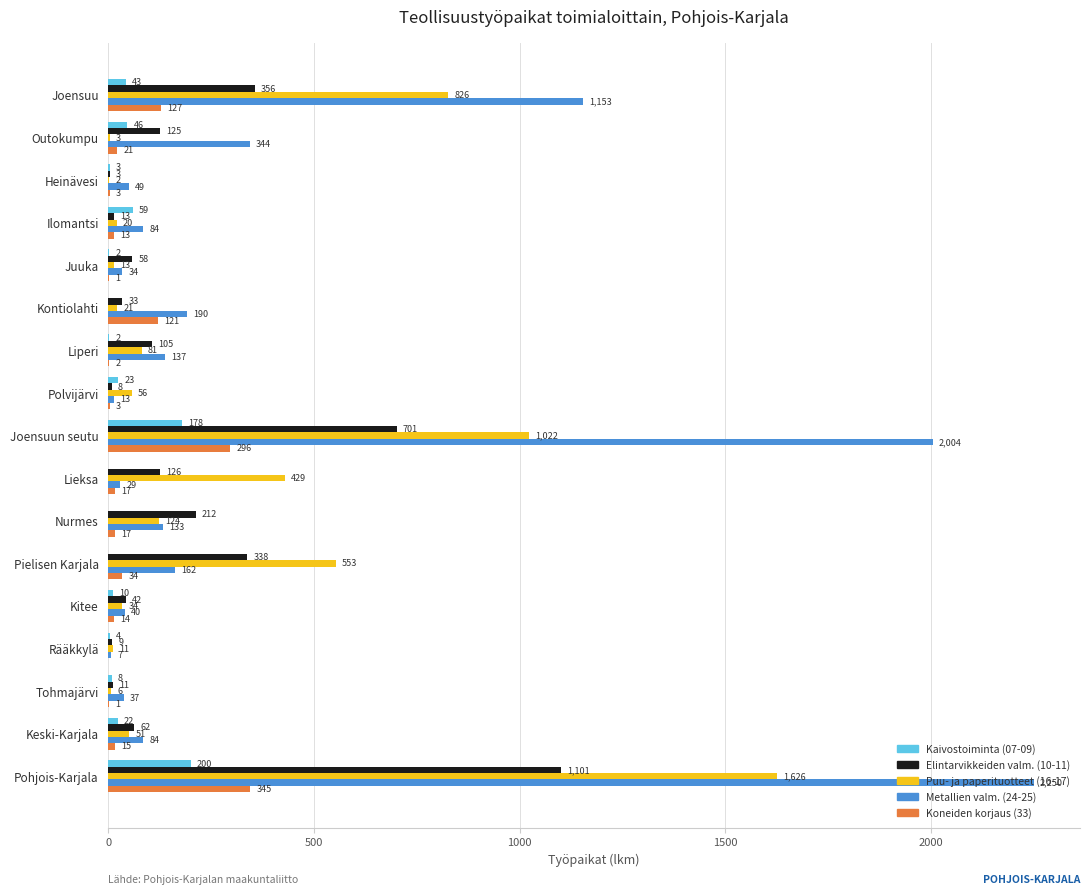

Between Polvijärvi and Kitee, which series saw the biggest shift?

Elintarvikkeiden valm. (10-11)